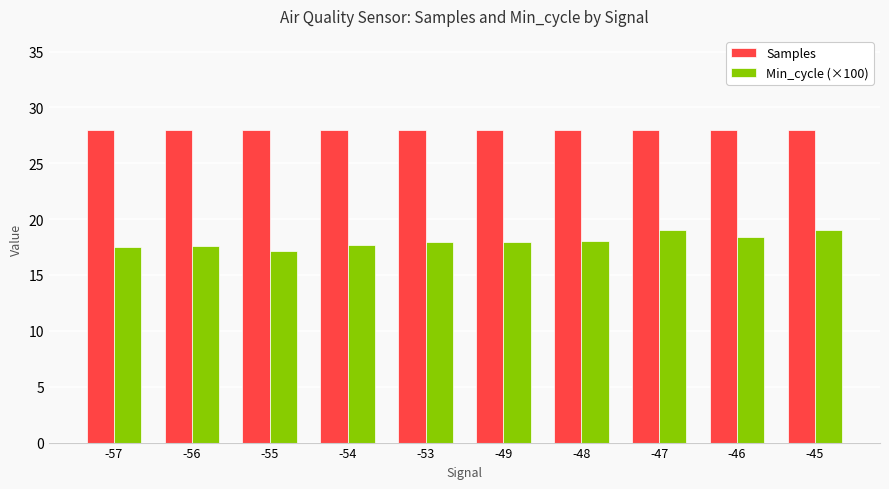

What is the sum of all Min_cycle (×100) values?

180.4